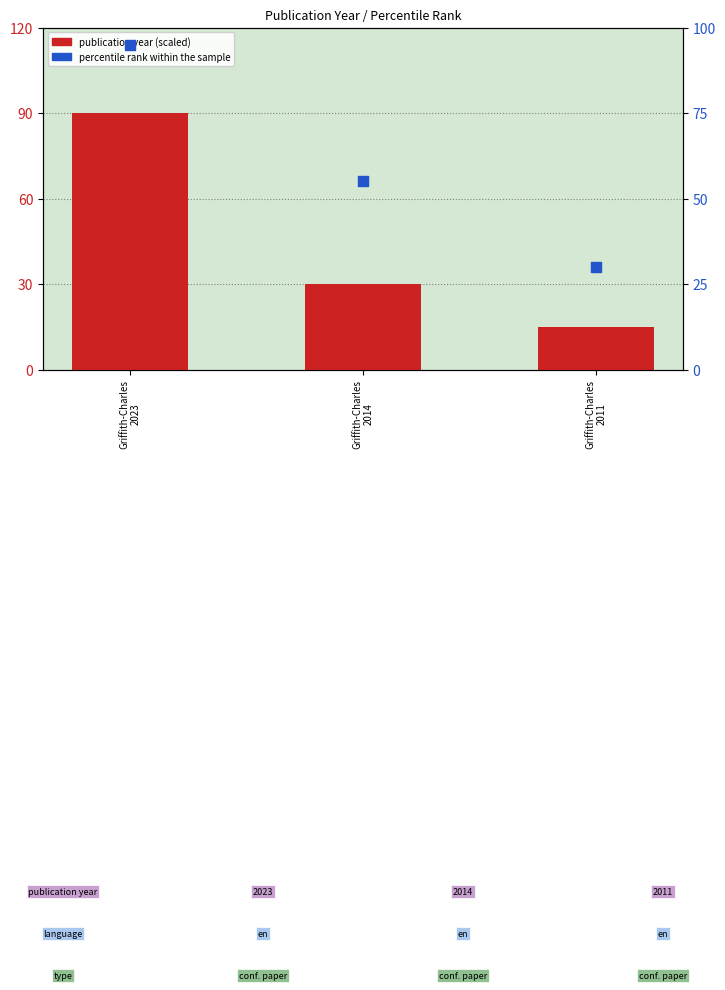

Which series has the largest total across all categories?

percentile rank within the sample